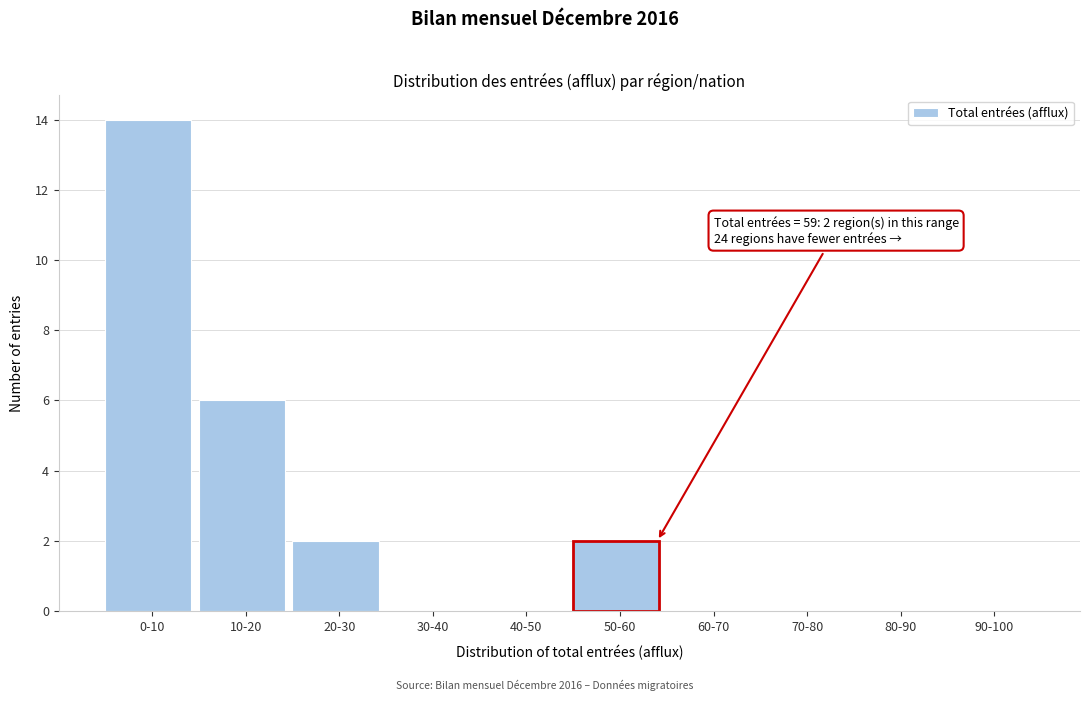

Reading right to left, what are all the values shown in this chart?

90-100=0	80-90=0	70-80=0	60-70=0	50-60=2	40-50=0	30-40=0	20-30=2	10-20=6	0-10=14